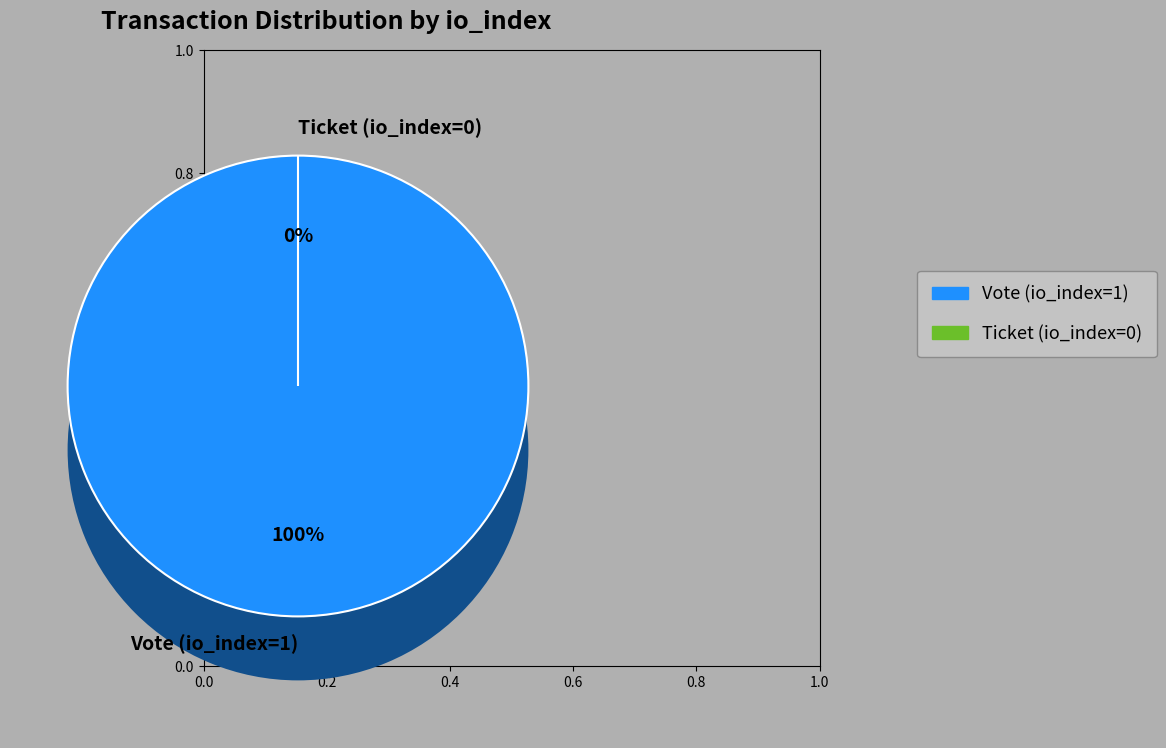

To the nearest percent, what is the difference between the Ticket (io_index=0) and Vote (io_index=1) slice percentages?

100%